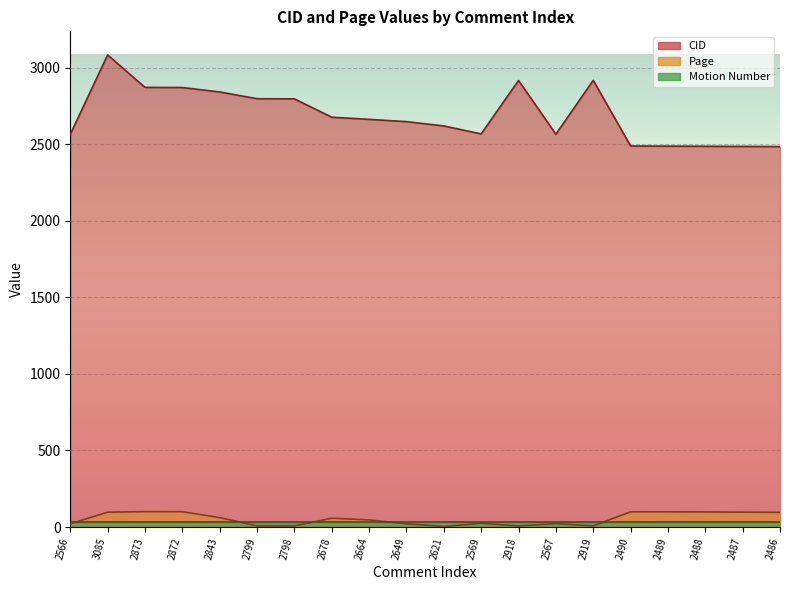

What is the greatest value displayed?

3085.0